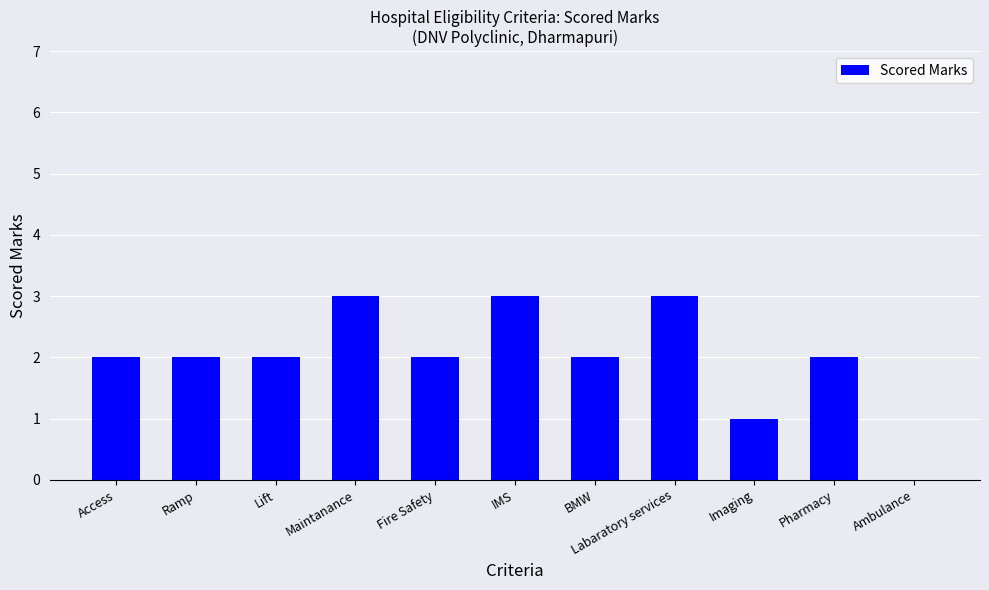

What is the maximum value shown in the chart?

3